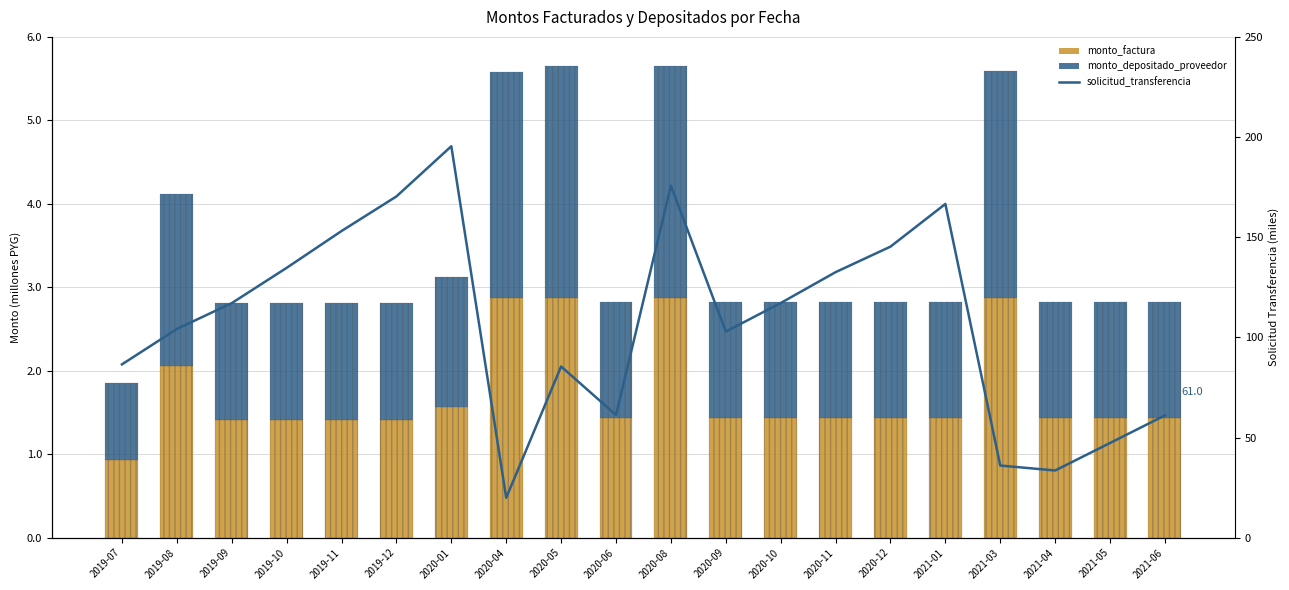

What is the total value across all series at 2021-05?

50.1